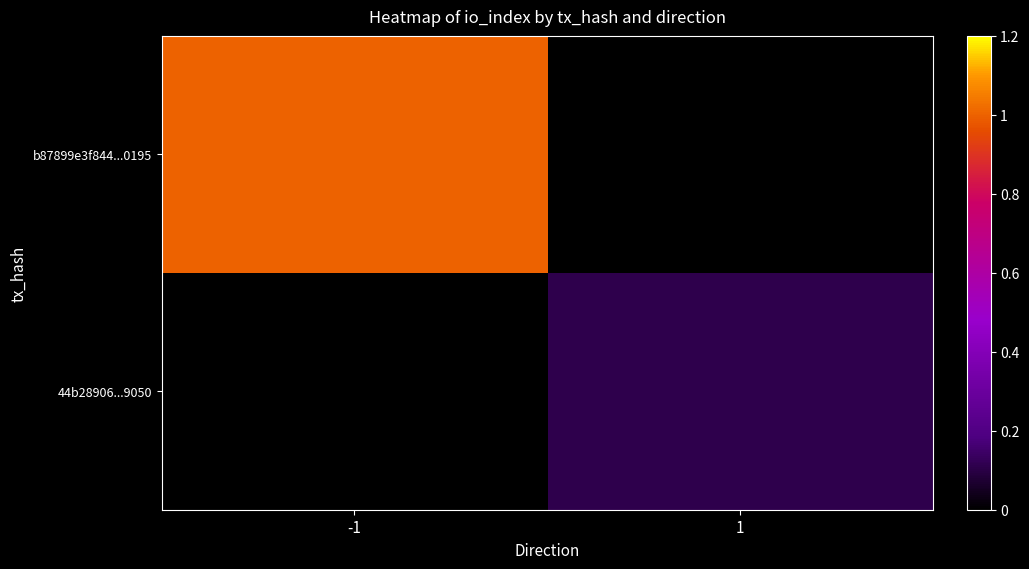

Rank the series by their average value, from lowest to highest.

44b28906...9050, b87899e3f844...0195